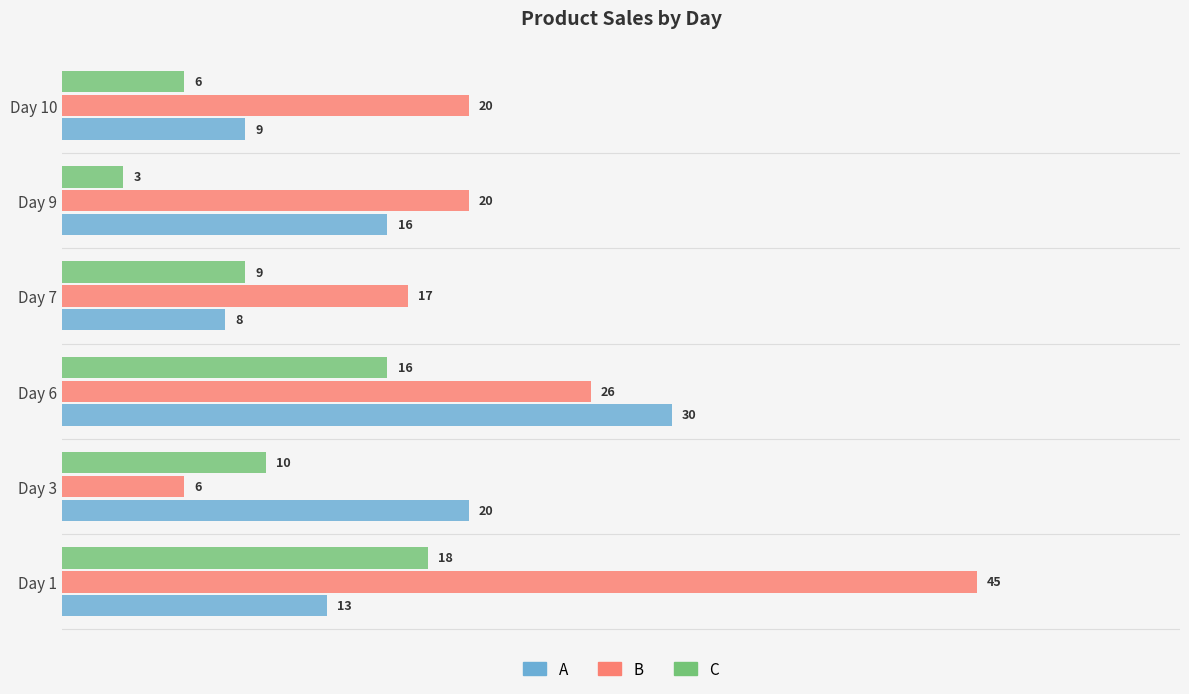

What is the sum of all A values?

96